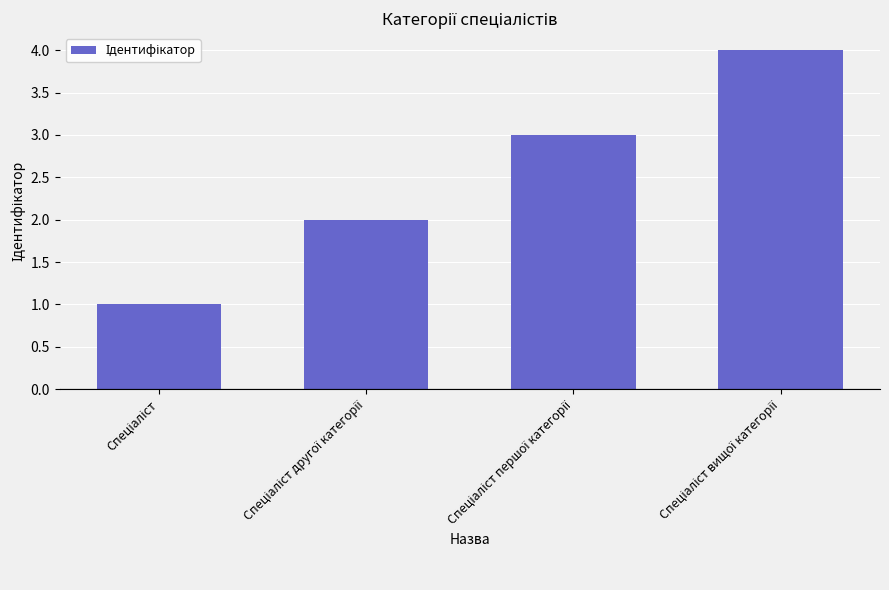

What is the difference between the maximum and minimum values?

3